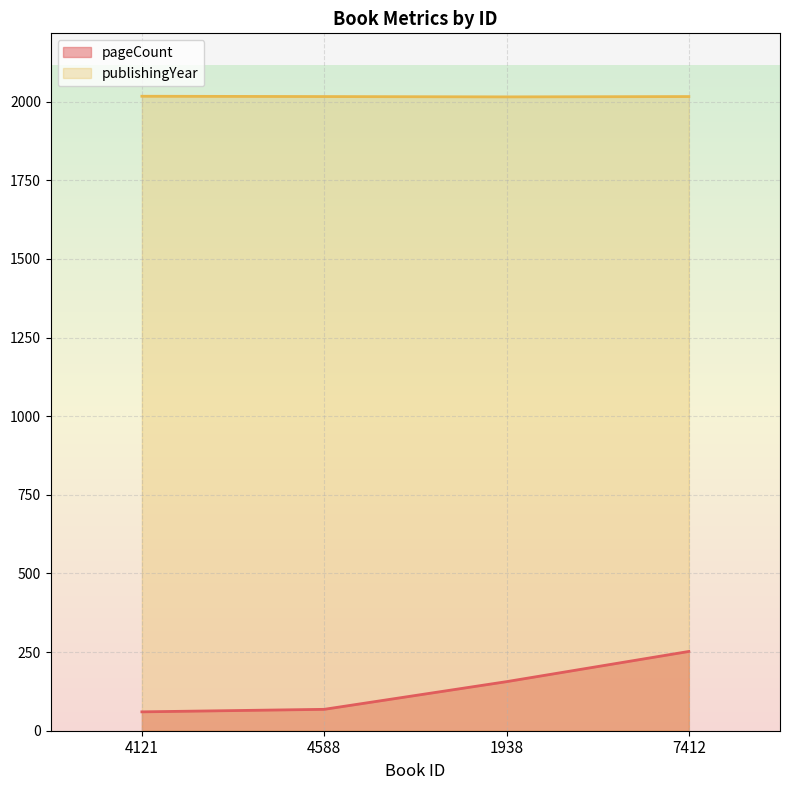

What are all the series names shown in the legend?

pageCount, publishingYear